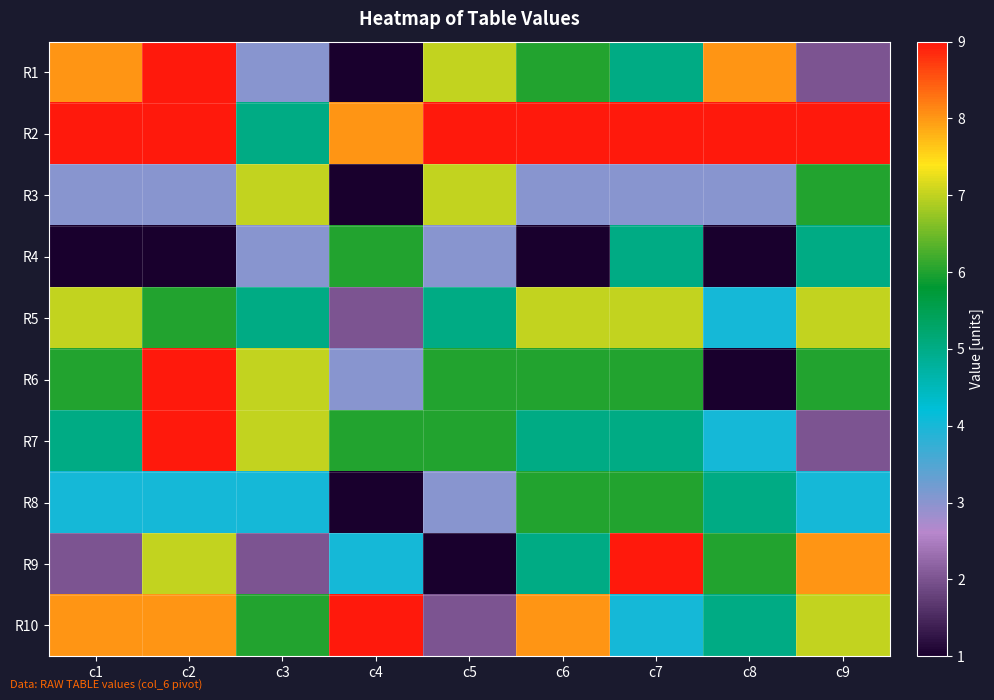

At how many categories does at least one series exceed 2?

9